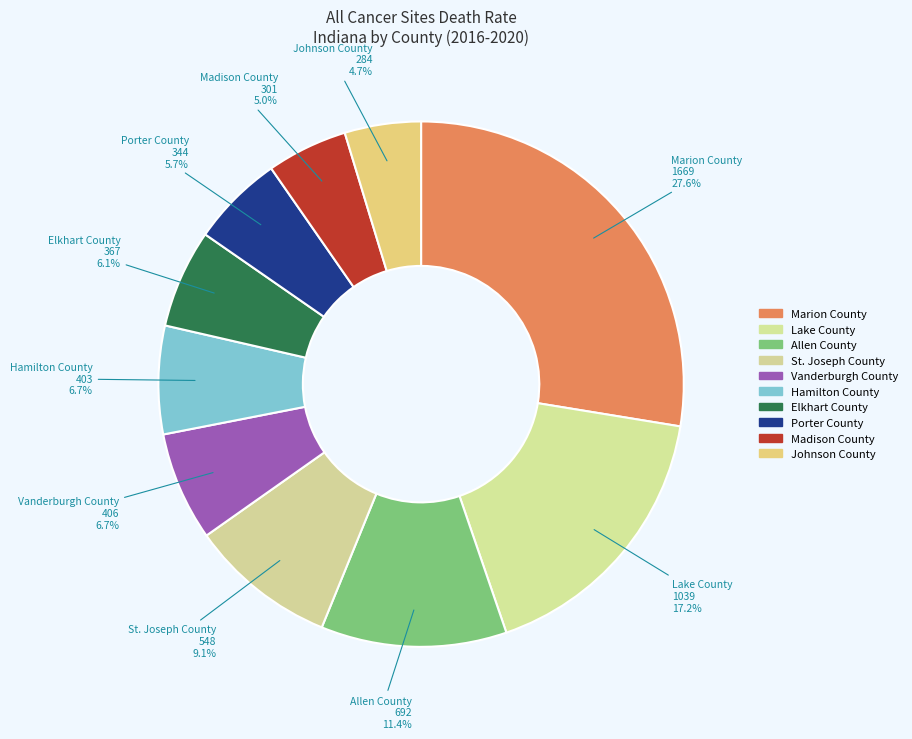

How many segments does this pie chart have?

10